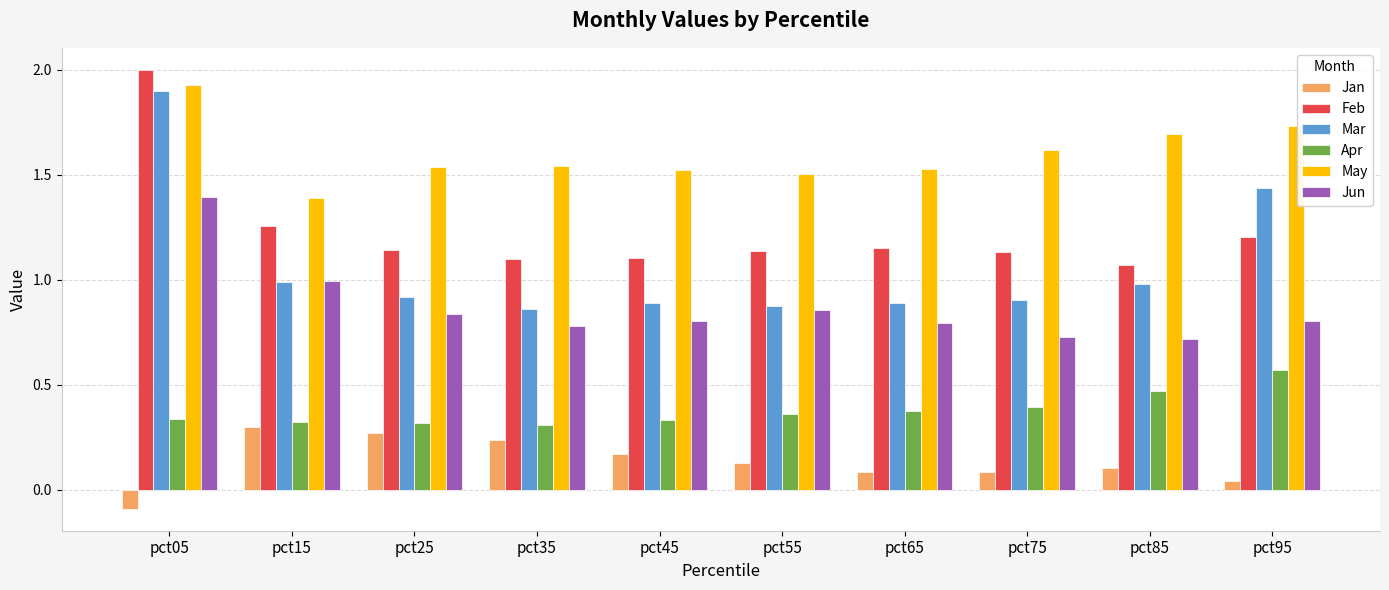

Which series has the widest spread of values?

Mar